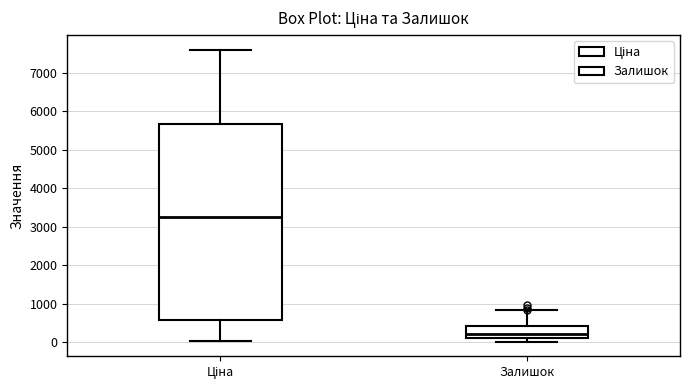

Reading left to right, read every box against the y-axis: the position of its median line, the range the box covers, and the ends of its whiskers. The values are not printed on the chart, so give them approximately, as read against the axis.

Ціна: median 3200, box 600 to 5700, whiskers 0 to 7600
Залишок: median 200, box 100 to 400, whiskers 0 to 800